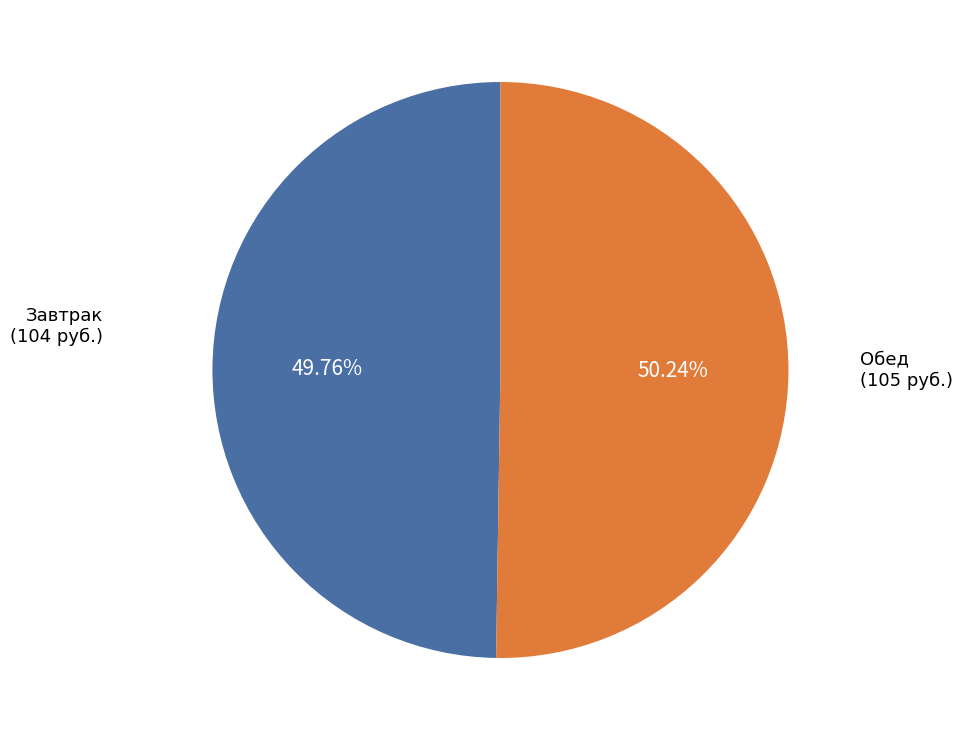

Is there a majority slice in this chart?

Yes